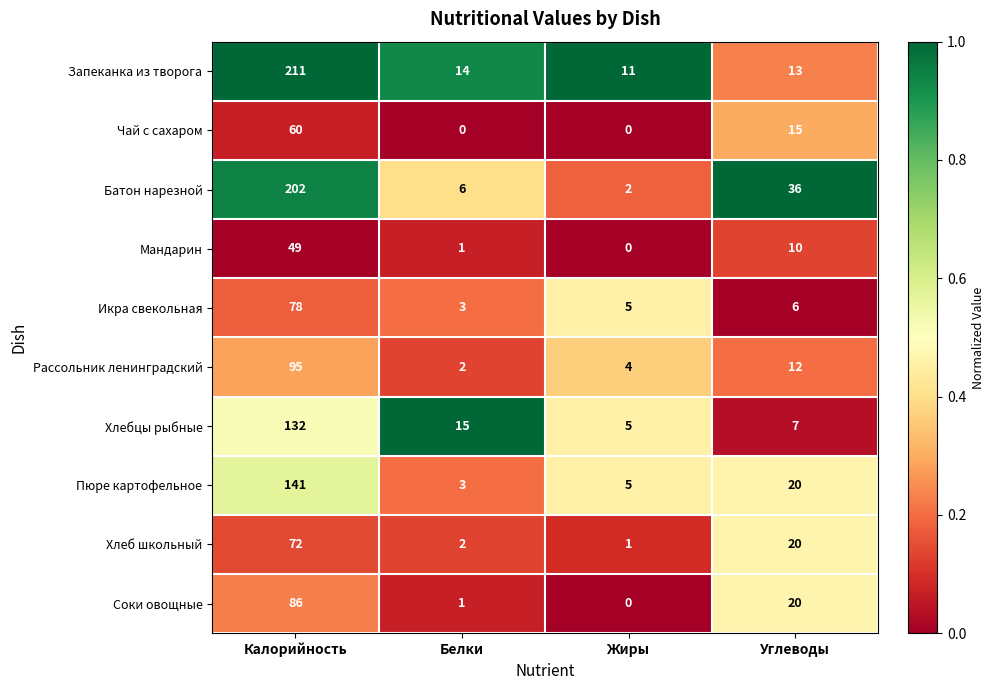

What is the sum of the Мандарин values at Жиры and Калорийность?

49